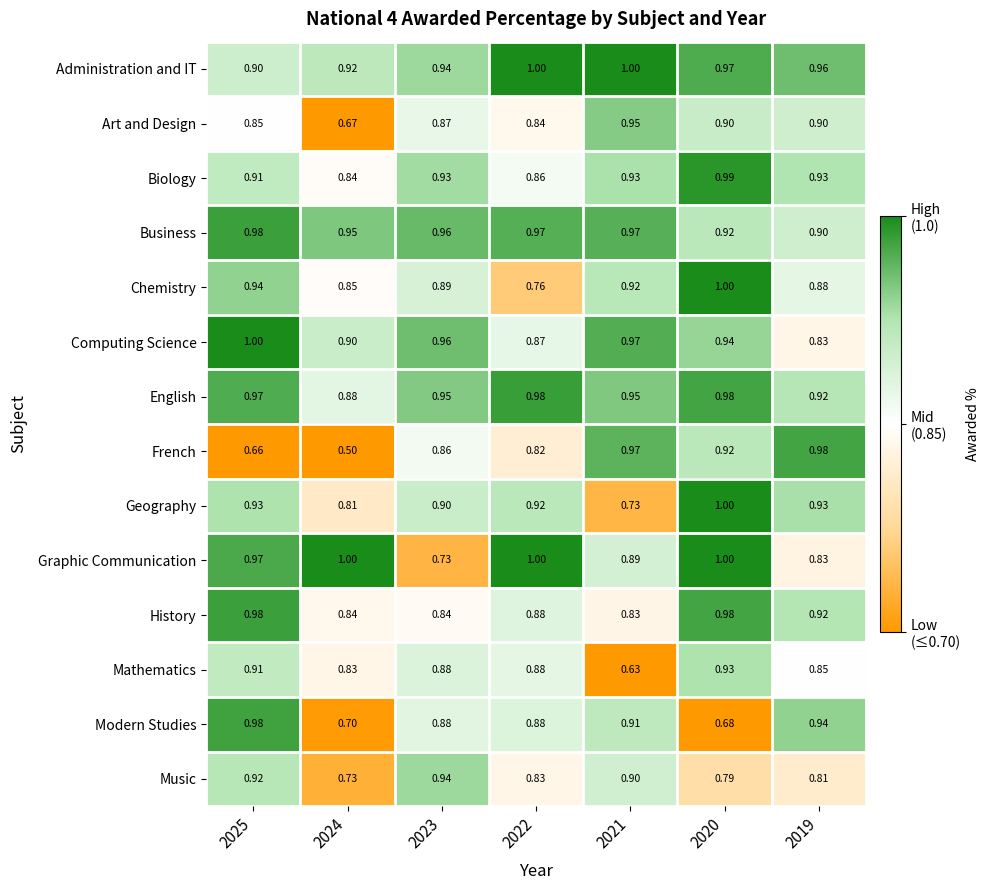

Which series has the largest total across all categories?

Administration and IT